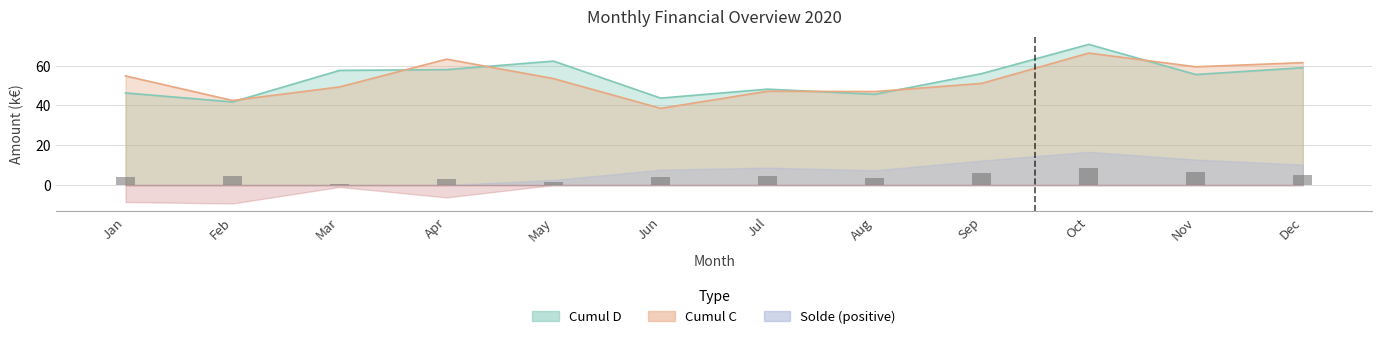

The Cumul C series shows 78.7 at Jul. True or false?

False